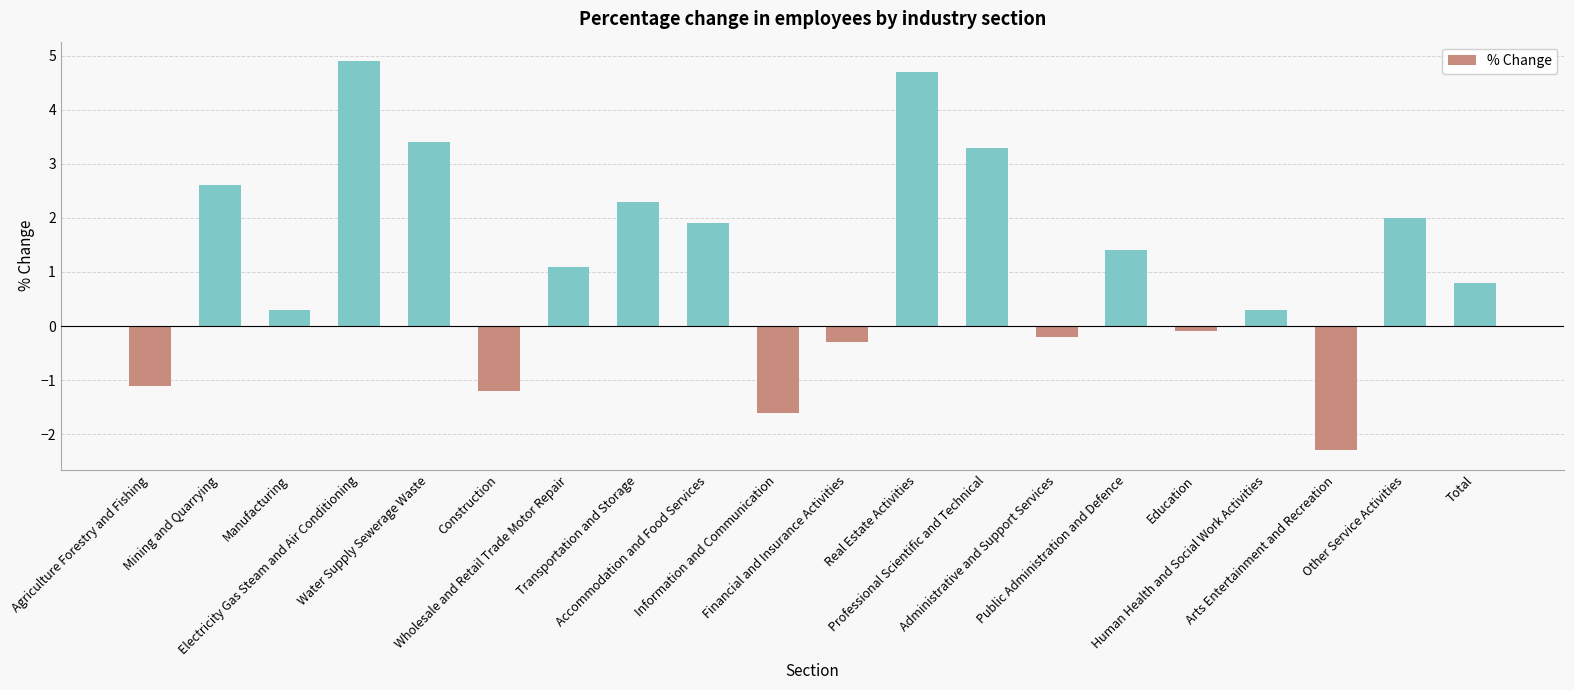

What is the greatest value displayed?

4.9